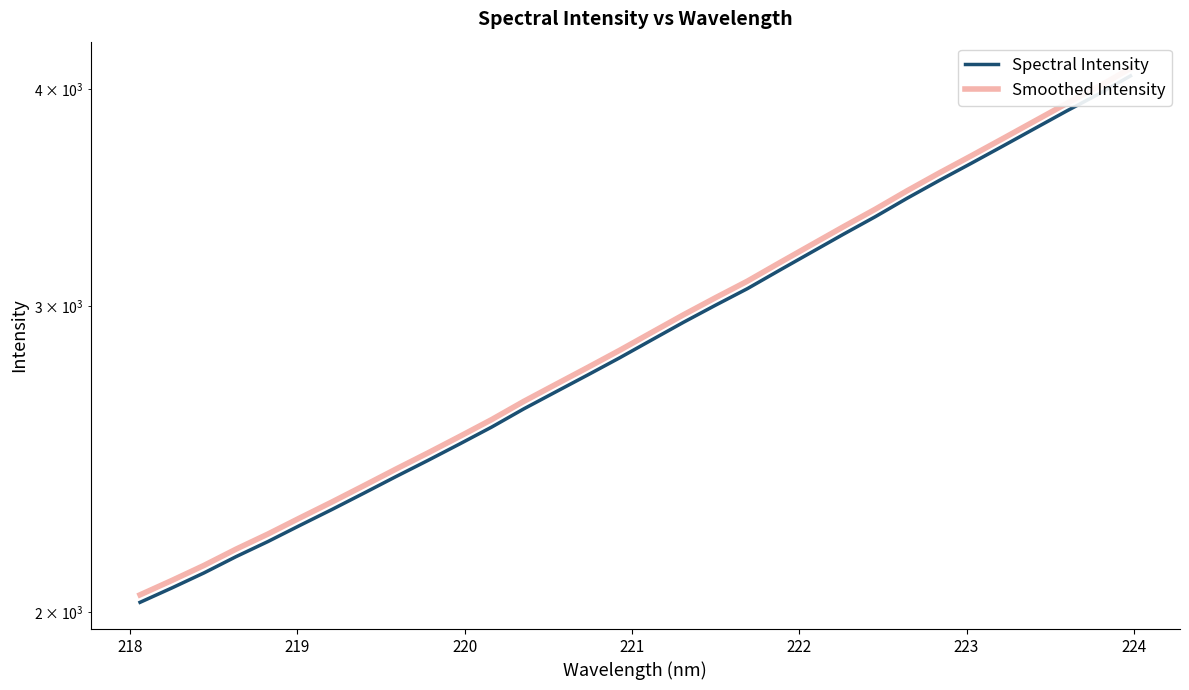

True or false: Smoothed Intensity has a value of 1422.1 at 23.

False